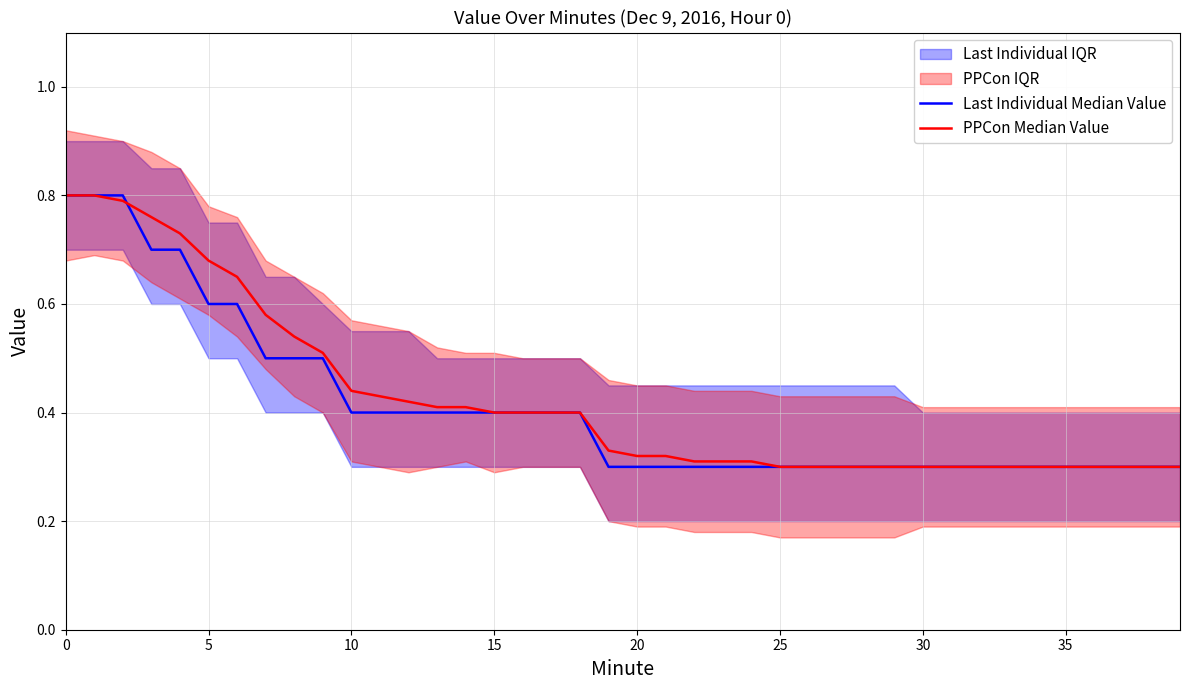

How many distinct data groups are displayed?

2